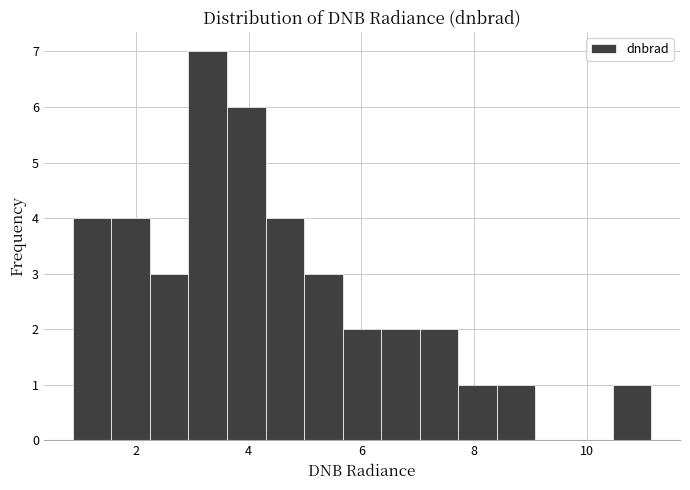

Around what value on the x-axis is the tallest bar? Give the approximate position of its centre, as read against the axis.

3.2